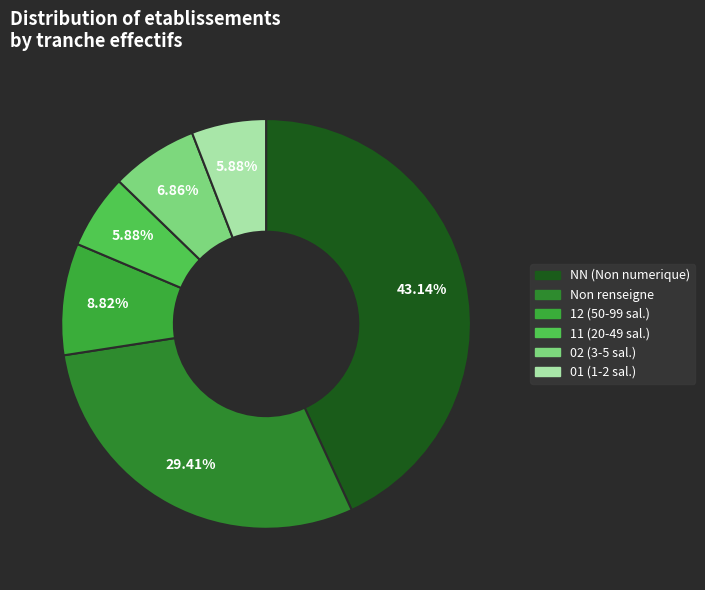

Count the number of slices in the pie.

6